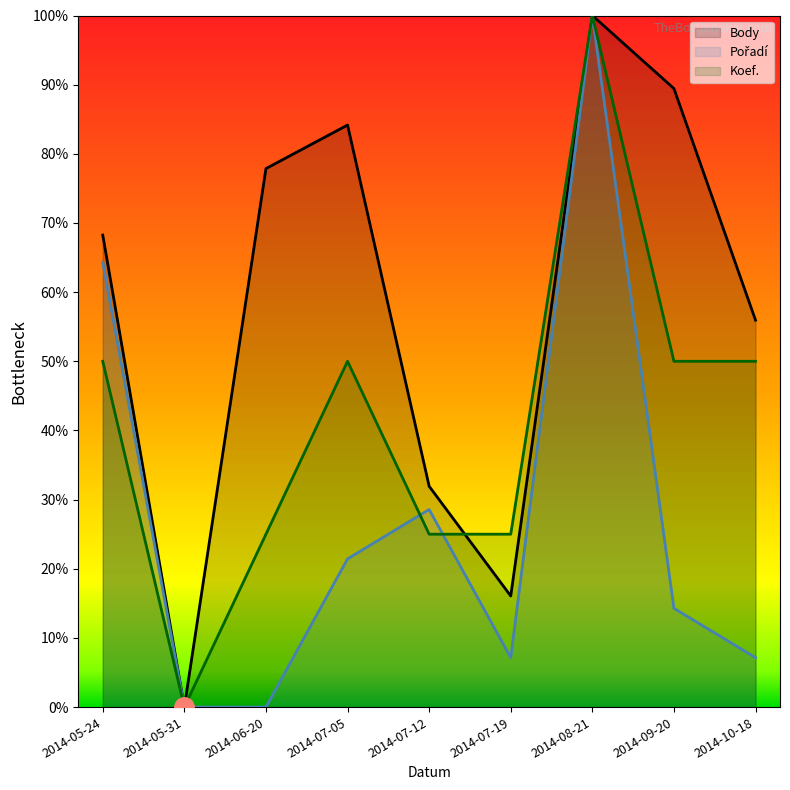

Between 2014-05-31 and 2014-07-12, which is larger?

2014-07-12